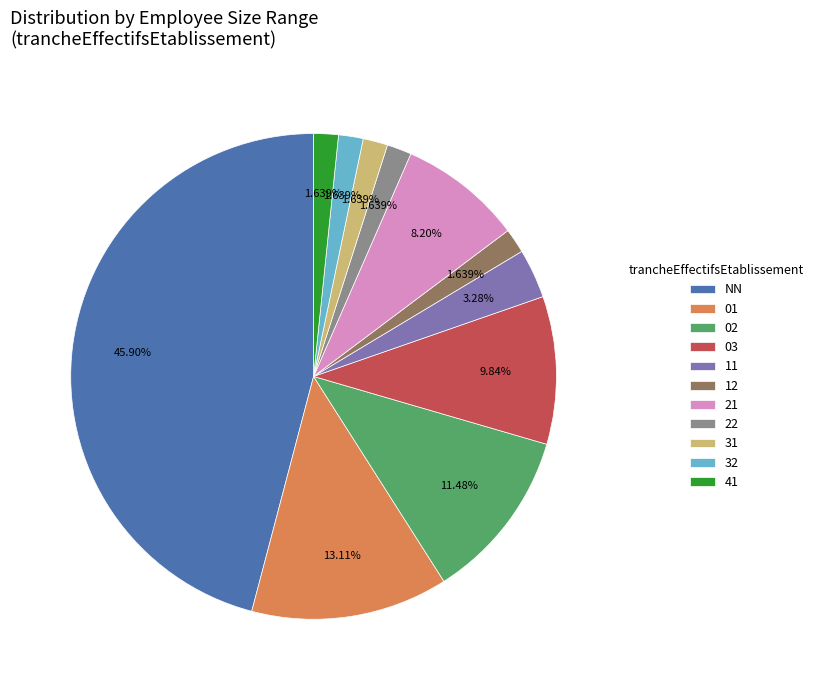

Is it true that 02 is 17% of the pie?

False